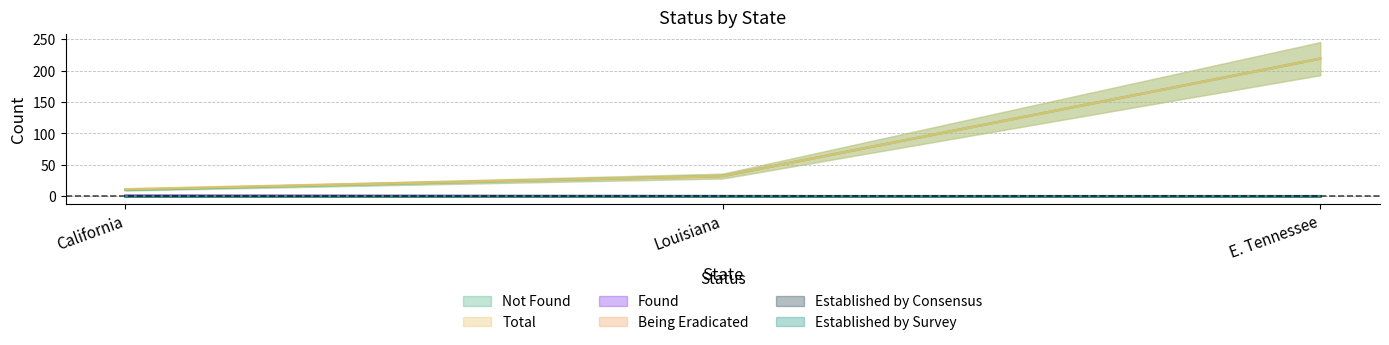

What is the difference between the Total values at Louisiana and California?

21